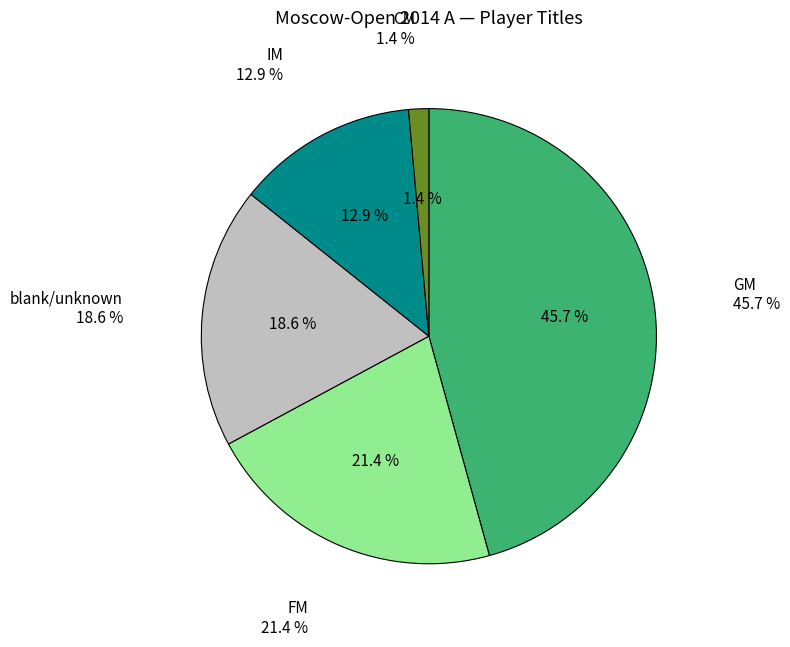

How many segments does this pie chart have?

5